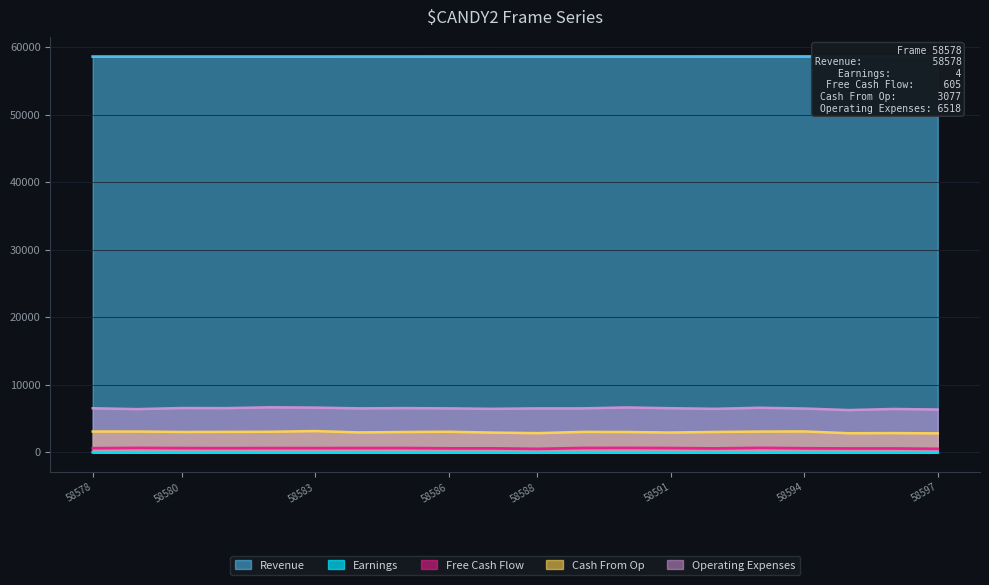

Rank the categories by Earnings value from lowest to highest.

58580, 58582, 58583, 58588, 58591, 58593, 58595, 58596, 58581, 58585, 58586, 58592, 58579, 58589, 58597, 58584, 58578, 58594, 58587, 58590